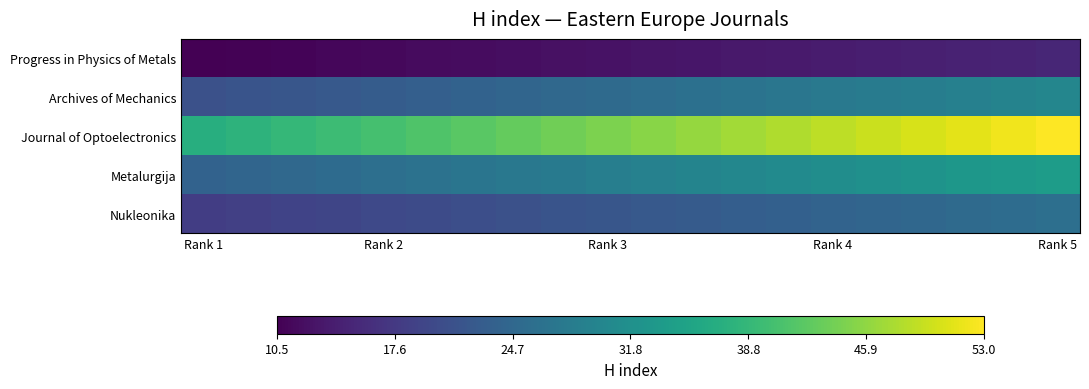

Reading left to right, list all the values displayed in this chart.

Nukleonika: 18.2	18.6	19.0	19.4	19.8	20.3	20.7	21.1	21.5	21.9	22.3	22.7	23.1	23.5	23.9	24.4	24.8	25.2	25.6	26.0
Metalurgija: 23.8	24.3	24.9	25.4	25.9	26.5	27.0	27.6	28.1	28.6	29.2	29.7	30.2	30.8	31.3	31.9	32.4	32.9	33.5	34.0
Journal of Optoelectronics: 37.1	37.9	38.8	39.6	40.4	41.3	42.1	43.0	43.8	44.6	45.5	46.3	47.1	48.0	48.8	49.7	50.5	51.3	52.2	53.0
Archives of Mechanics: 21.0	21.5	21.9	22.4	22.9	23.4	23.8	24.3	24.8	25.3	25.7	26.2	26.7	27.2	27.6	28.1	28.6	29.1	29.5	30.0
Progress in Physics of Metals: 10.5	10.7	11.0	11.2	11.4	11.7	11.9	12.2	12.4	12.6	12.9	13.1	13.3	13.6	13.8	14.1	14.3	14.5	14.8	15.0